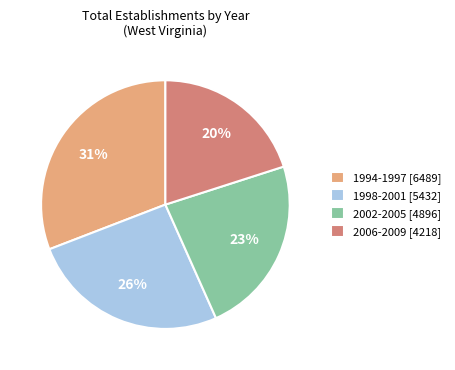

Approximately how many times larger is the value at 1998-2001 [5432] compared to 2006-2009 [4218]?

1.3